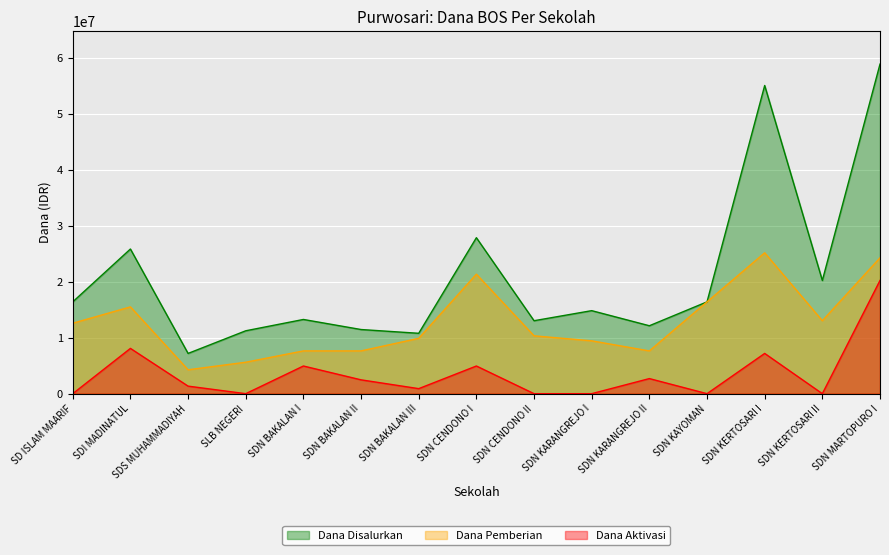

Rank the series by their maximum value, from highest to lowest.

Dana Disalurkan, Dana Pemberian, Dana Aktivasi